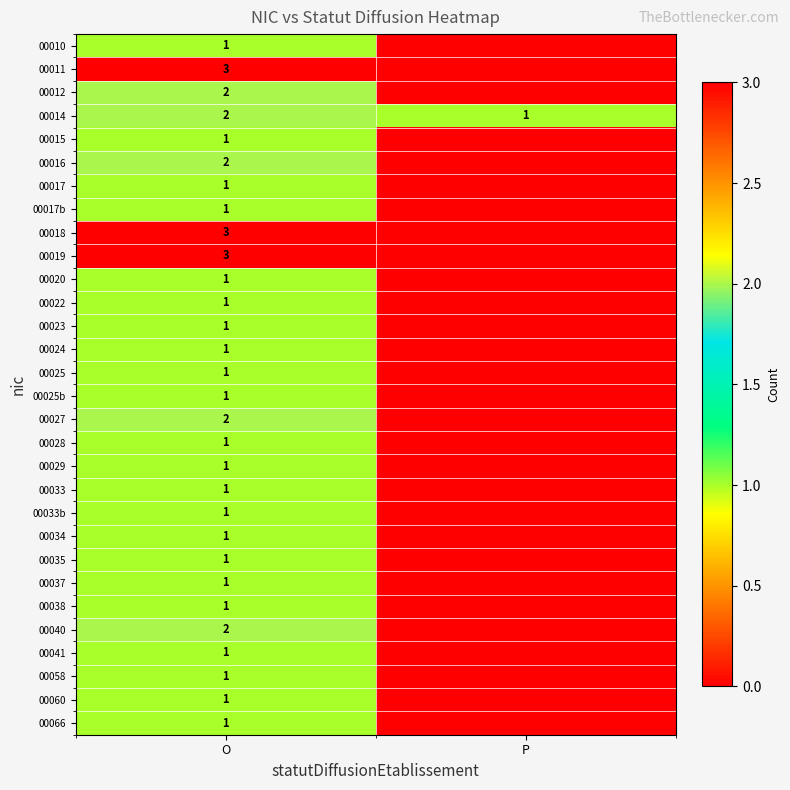

True or false: 00014 has a value of 2 at P.

False